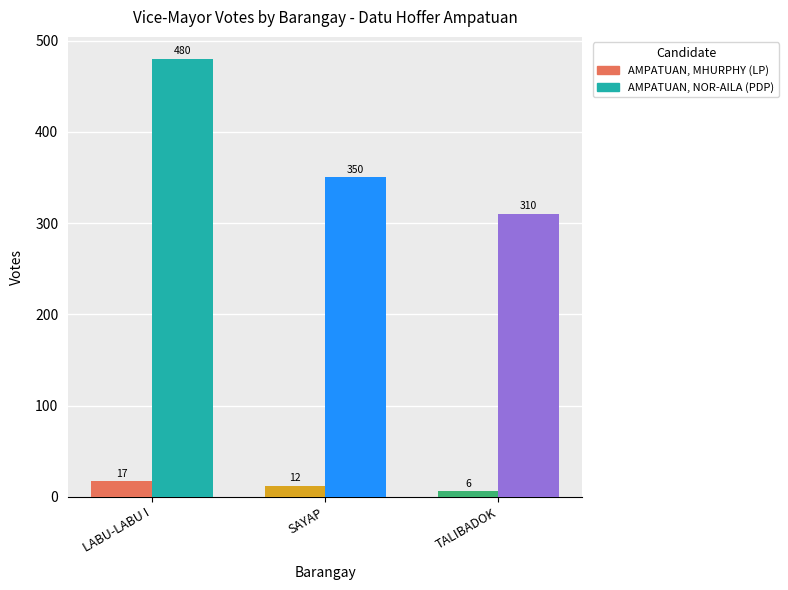

What are all the series names shown in the legend?

AMPATUAN, MHURPHY (LP), AMPATUAN, NOR-AILA (PDP)